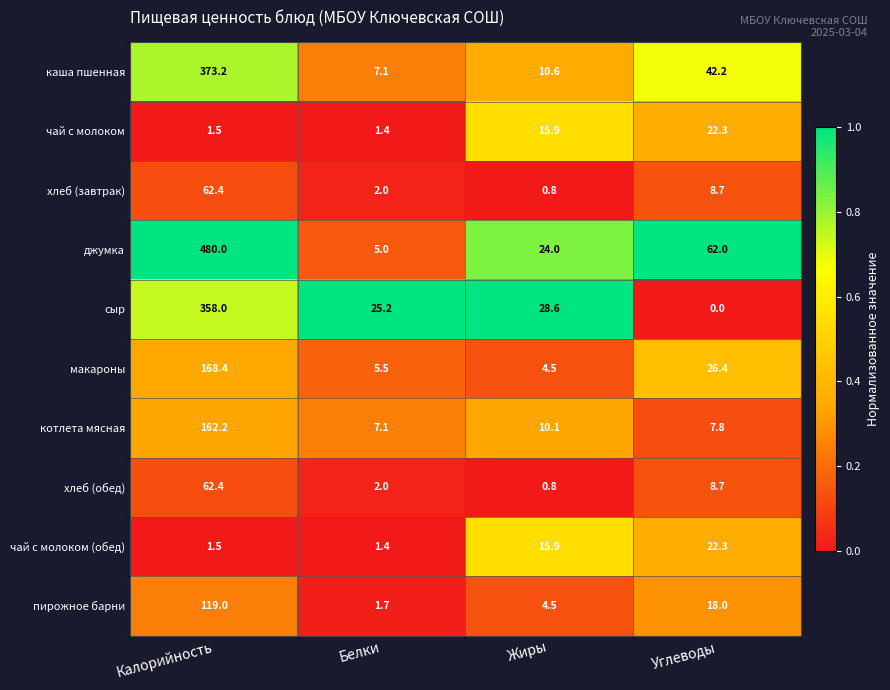

The хлеб (завтрак) series shows 3.4 at Белки. True or false?

False